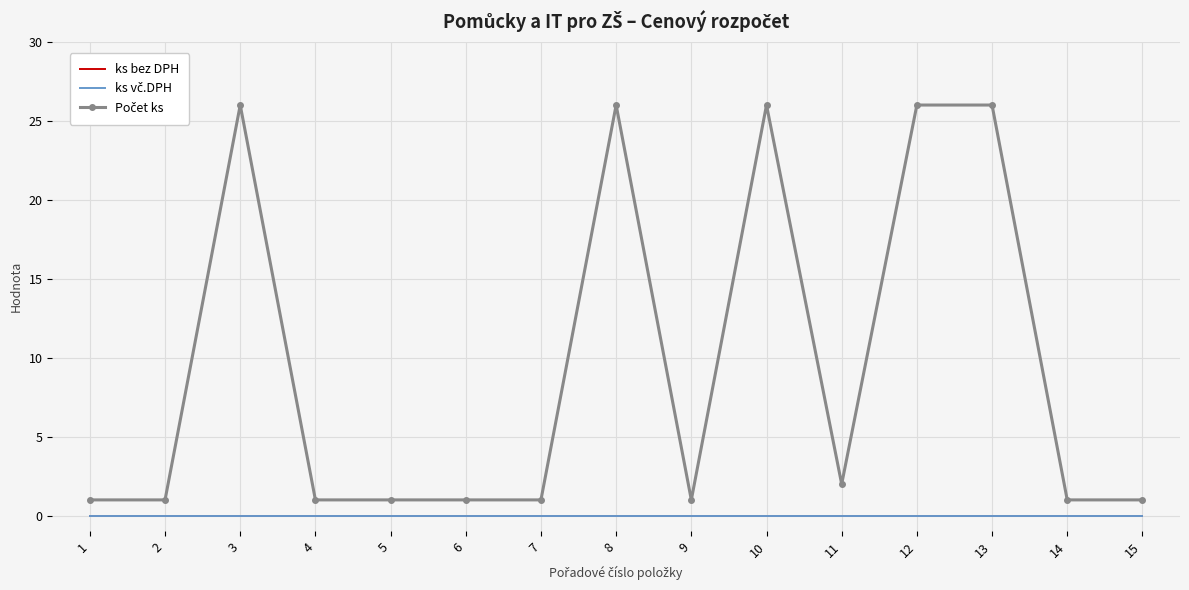

What are all the series names shown in the legend?

ks bez DPH, ks vč.DPH, Počet ks